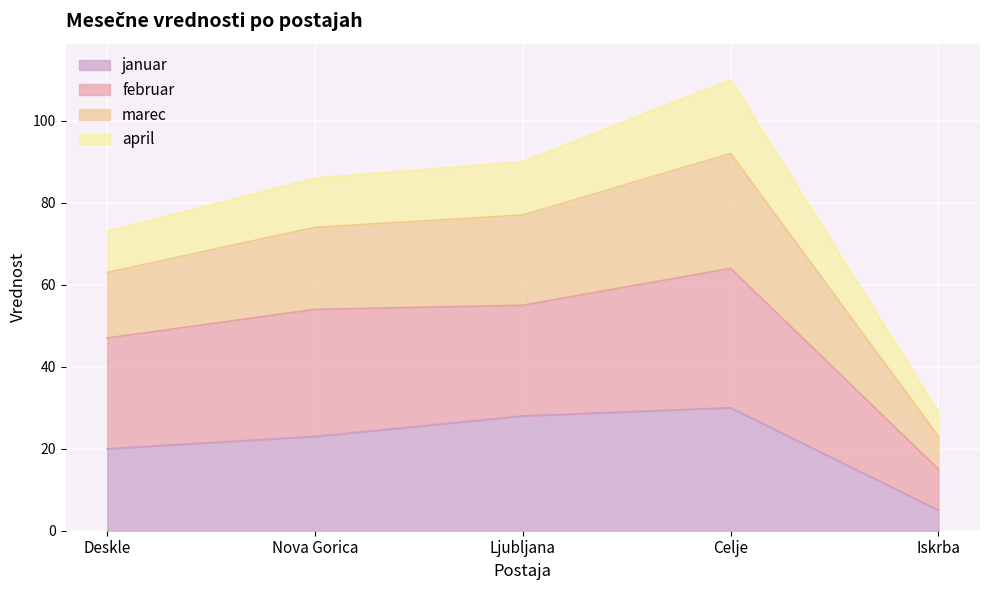

What is the sum of the januar values at Nova Gorica and Celje?

53